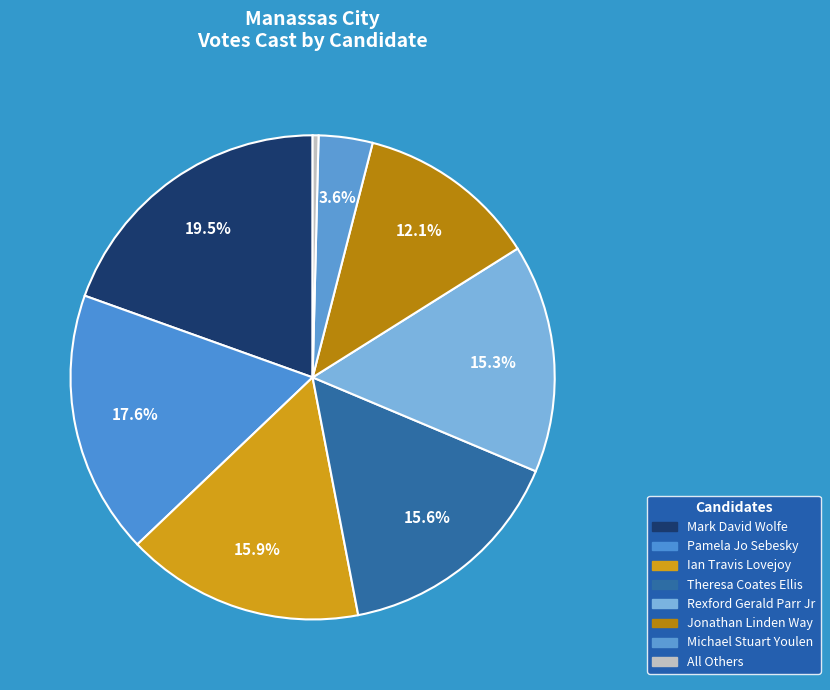

Between Theresa Coates Ellis and Mark David Wolfe, which is larger?

Mark David Wolfe